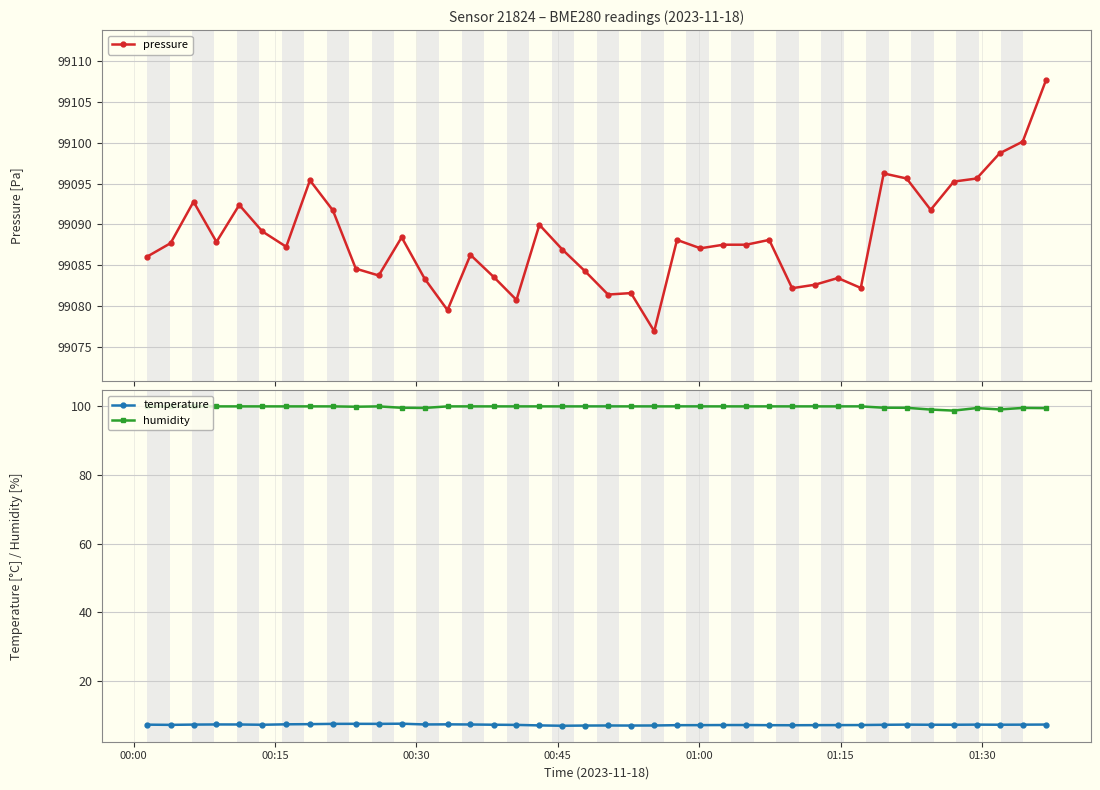

True or false: humidity has more than 1 interior local peaks.

True